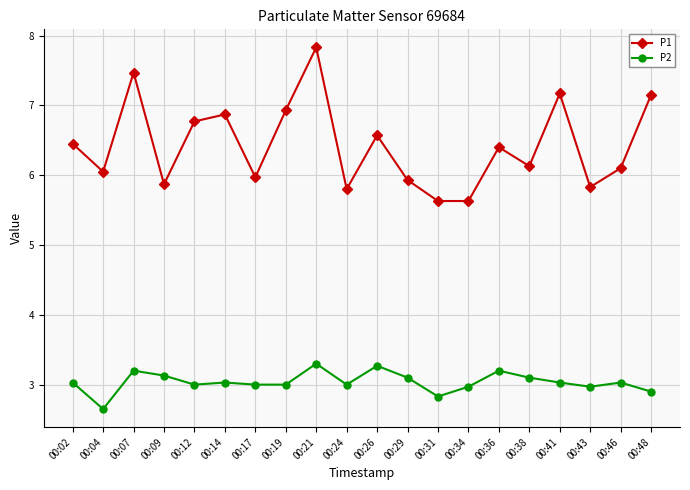

What is the difference between the second highest and minimum values in the P1 series?

1.8